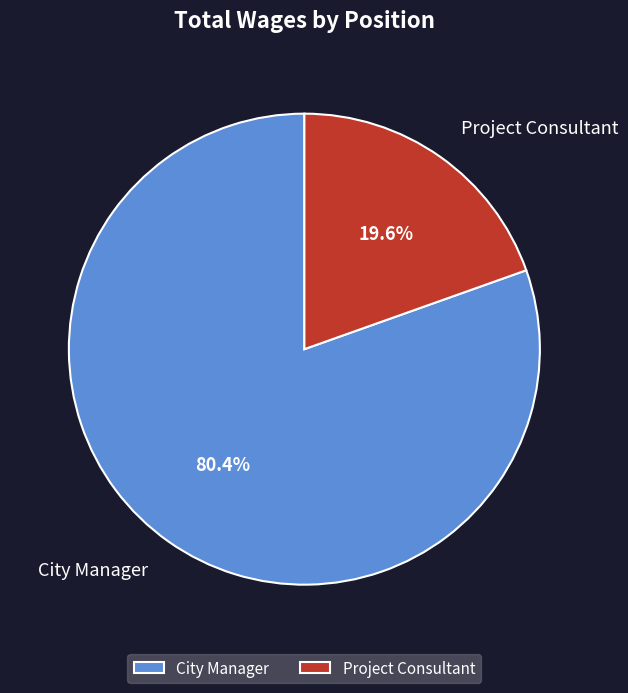

How much of the chart is everything except Project Consultant?

80.4%